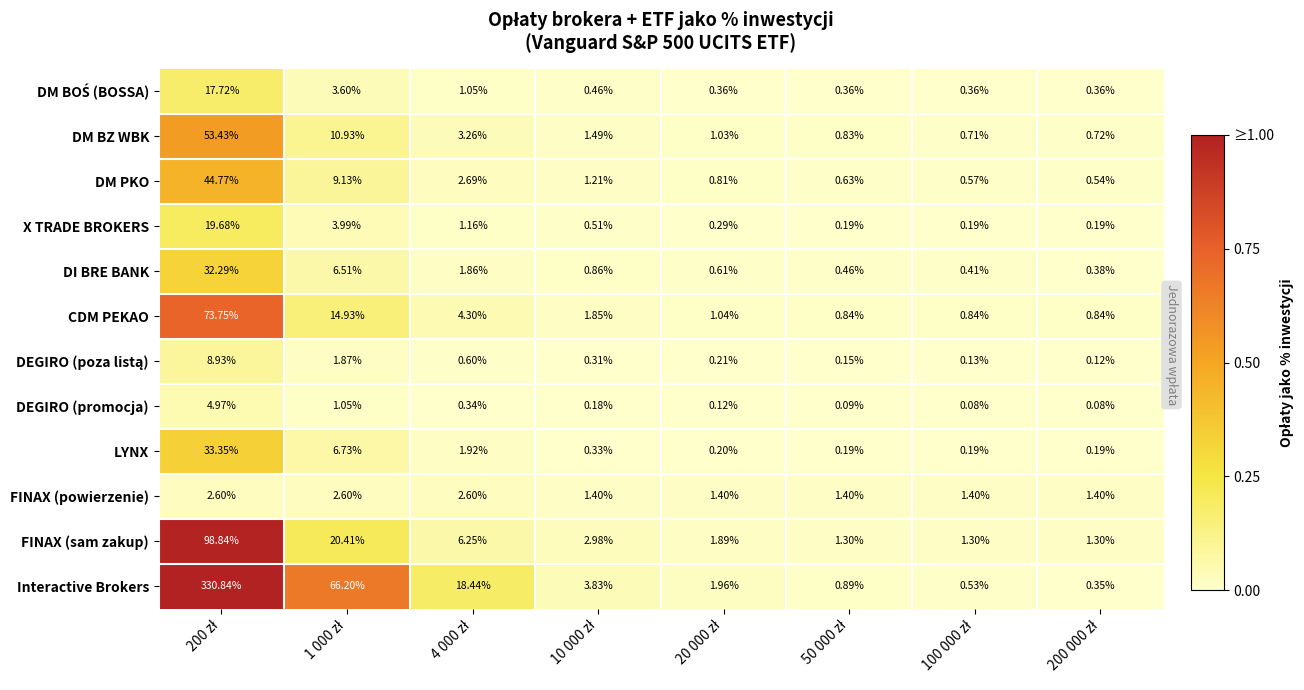

Which series has the largest total across all categories?

Interactive Brokers